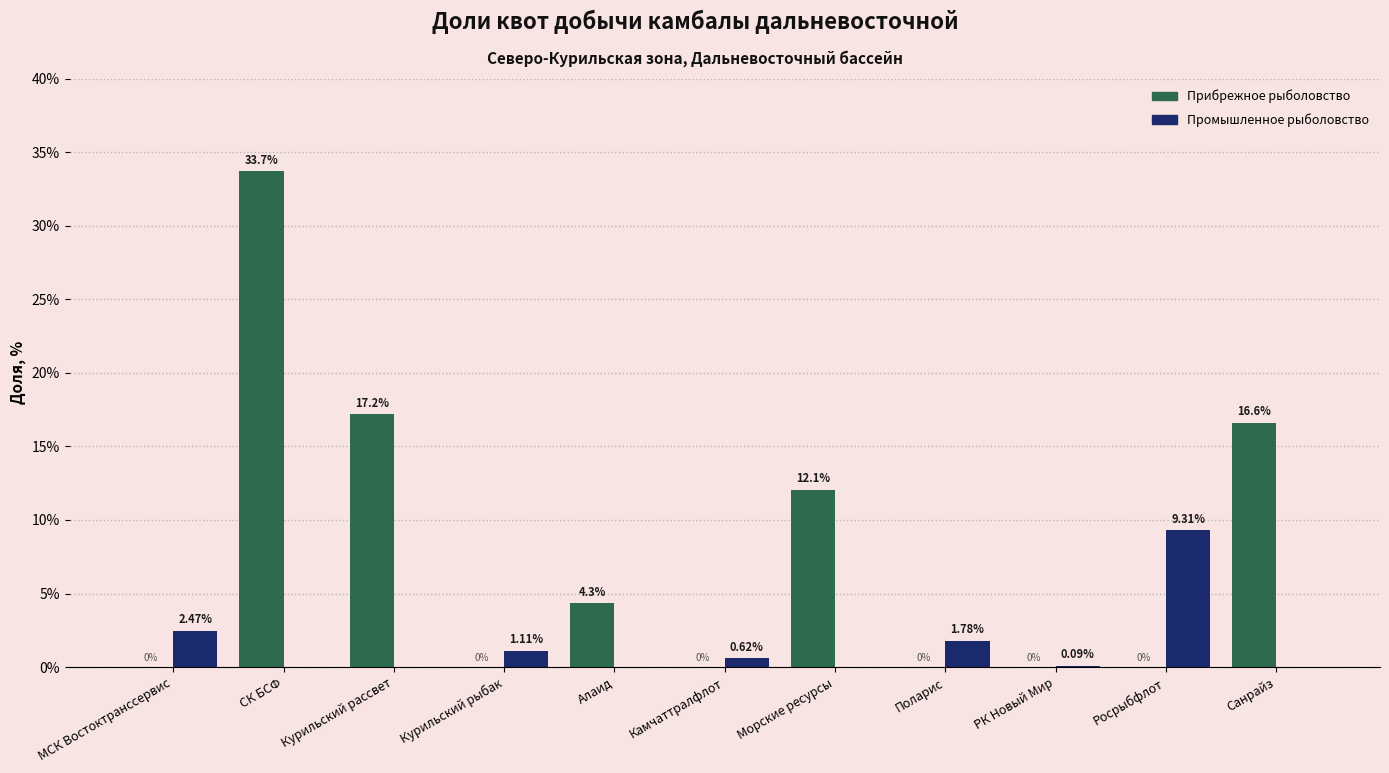

At which category is the sum across all series the highest?

СК БСФ